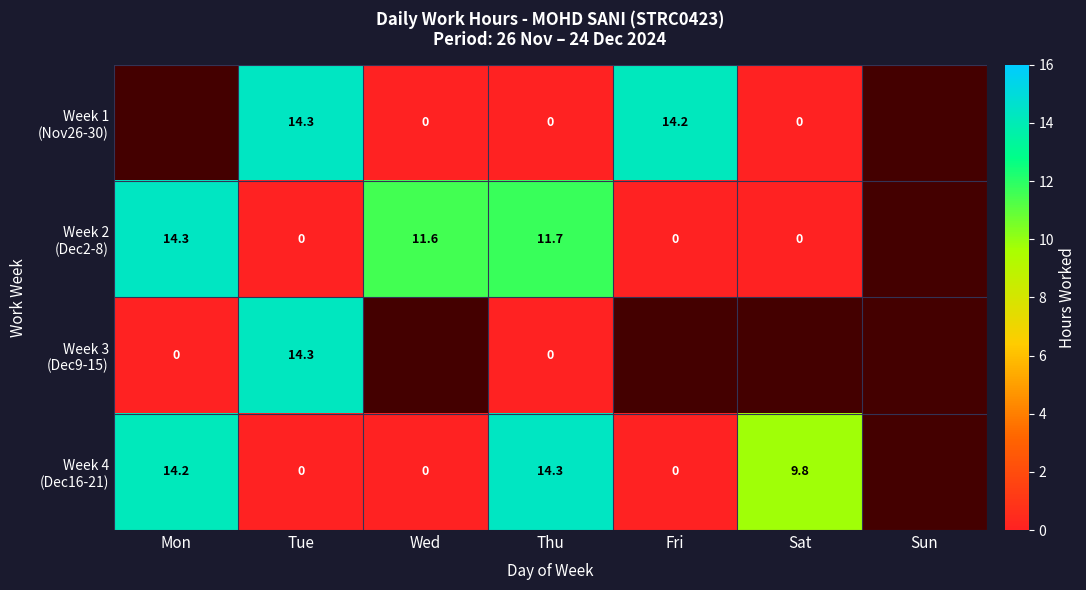

How many values in the Week 4 (Dec16-21) series are below 9?

3